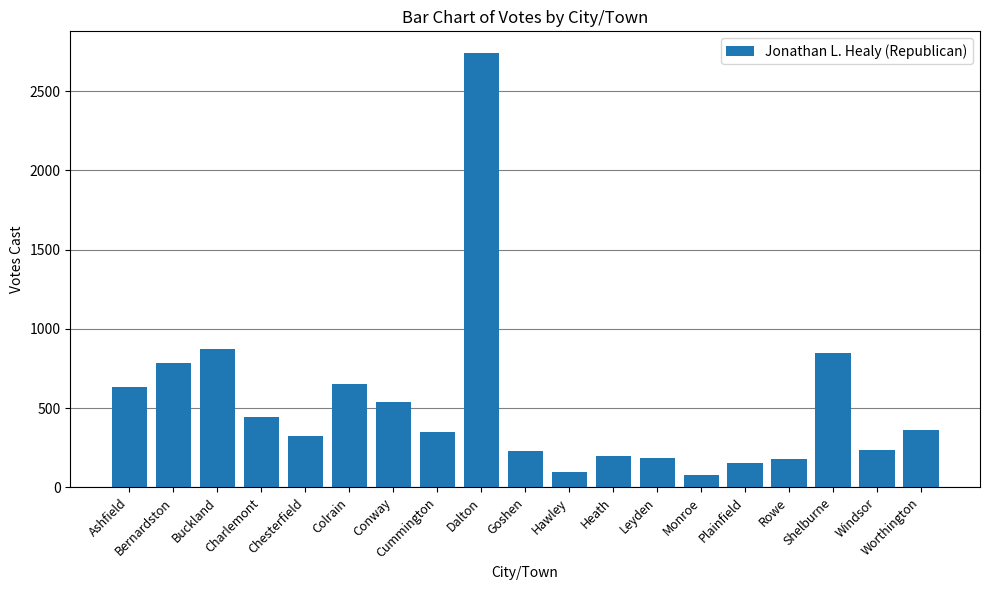

What is the minimum value shown in the chart?

76